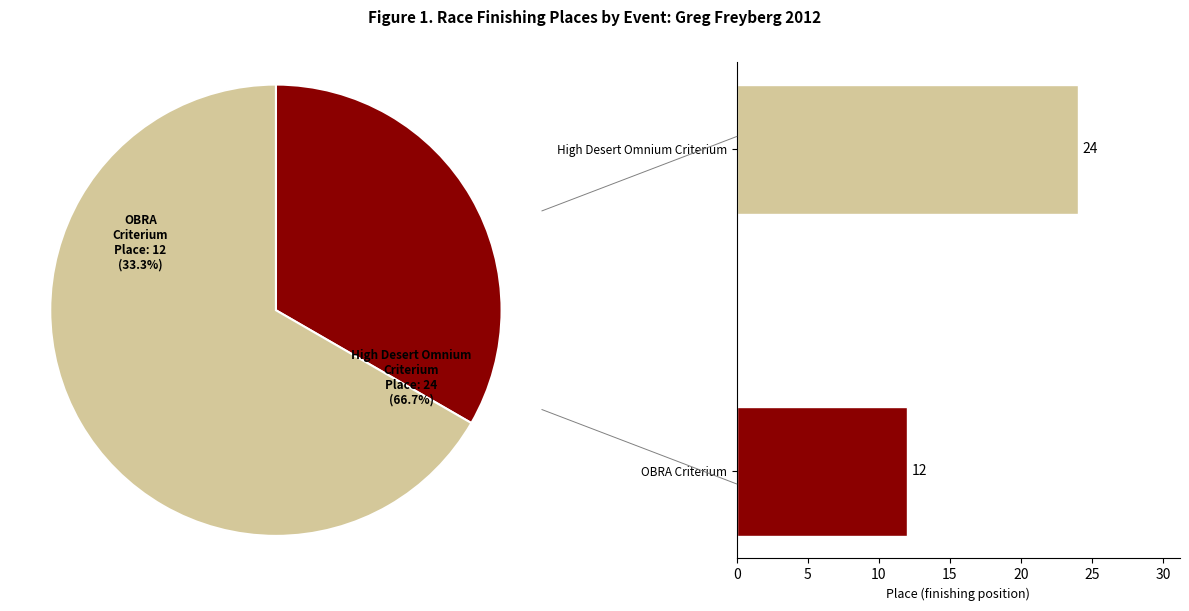

What is the change in value from OBRA Criterium to High Desert Omnium Criterium?

+12